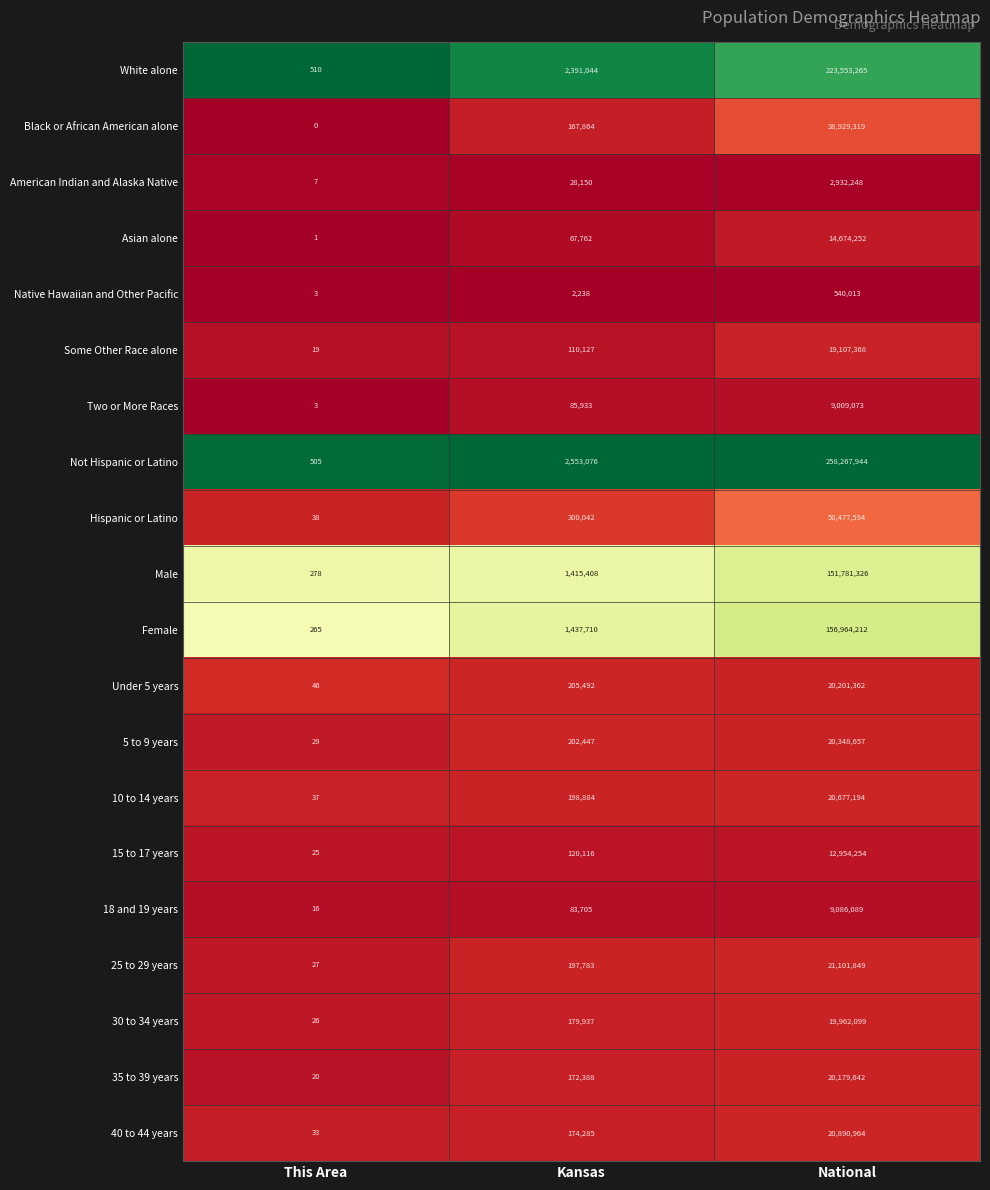

Which series has the widest spread of values?

Not Hispanic or Latino